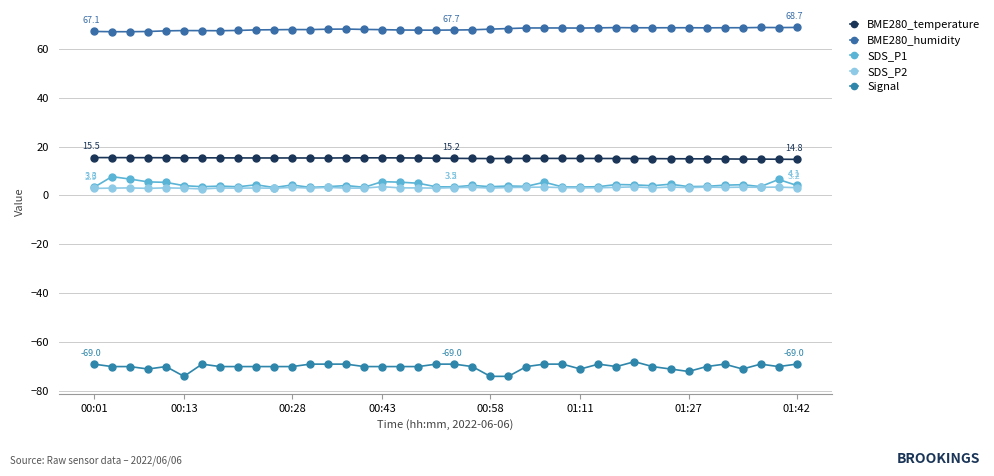

What is the difference between the second highest and minimum values in the Signal series?

5.0